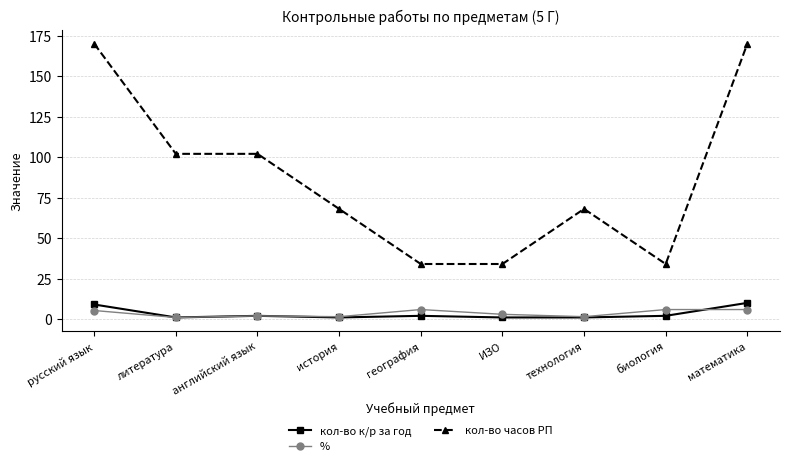

What is the label of the 6th point from the left?

ИЗО